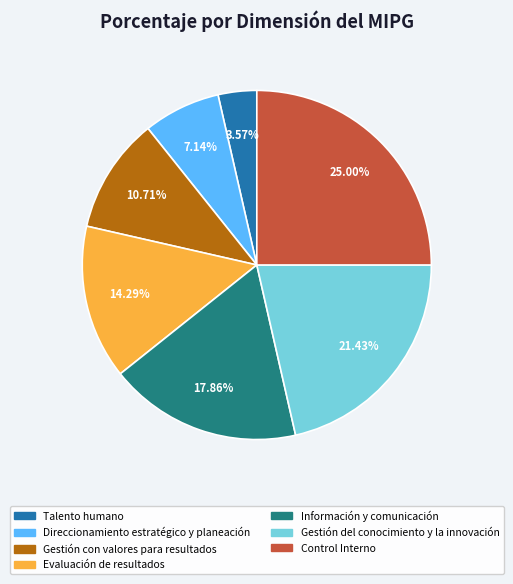

To the nearest percent, what is the combined percentage of Información y comunicación and Direccionamiento estratégico y planeación?

25%